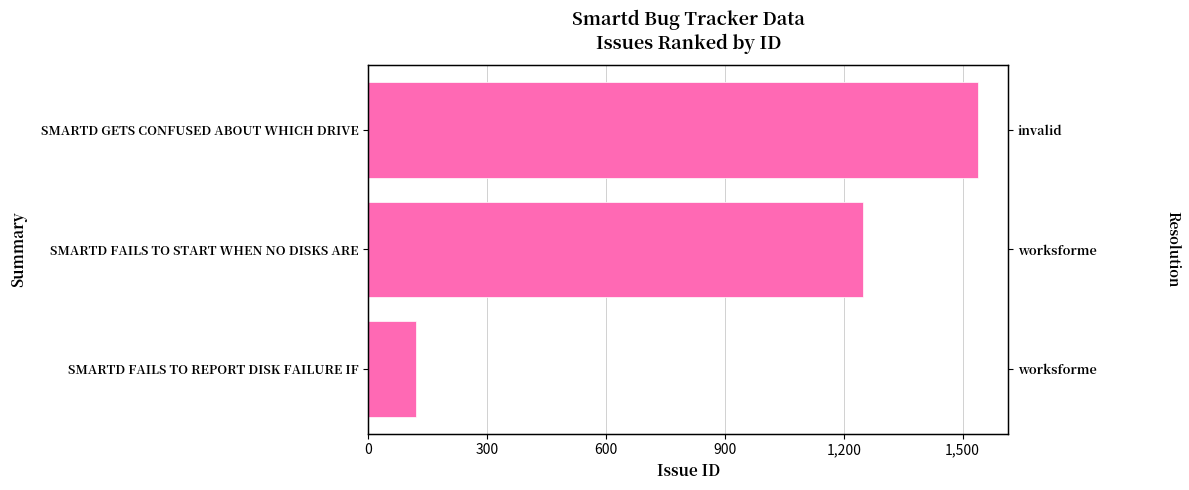

Which has a higher value, 300 or 0?

300